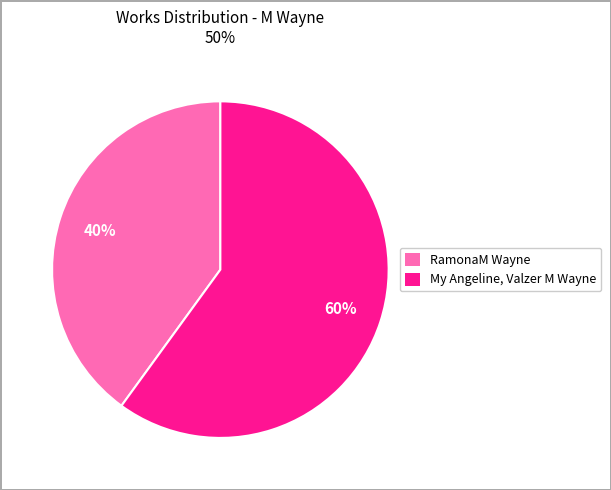

The RamonaM Wayne slice represents 48% of the pie. True or false?

False